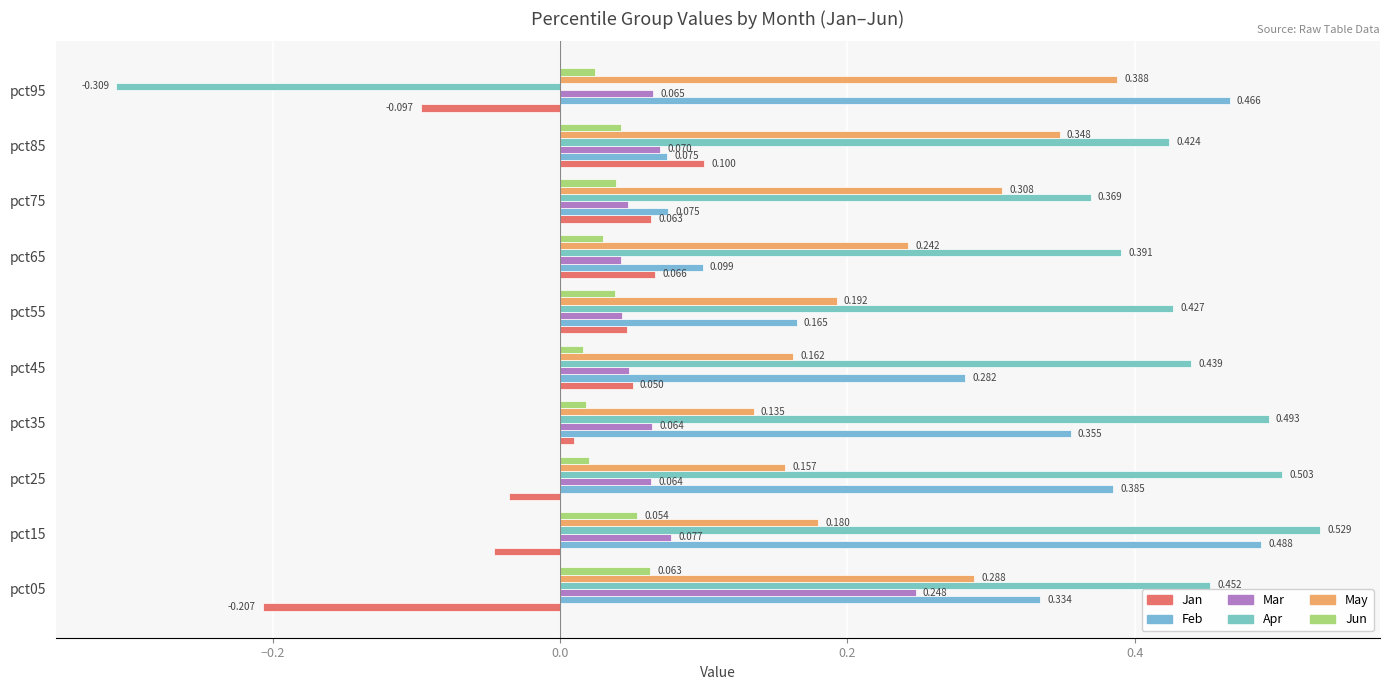

How many series are shown in this chart?

6